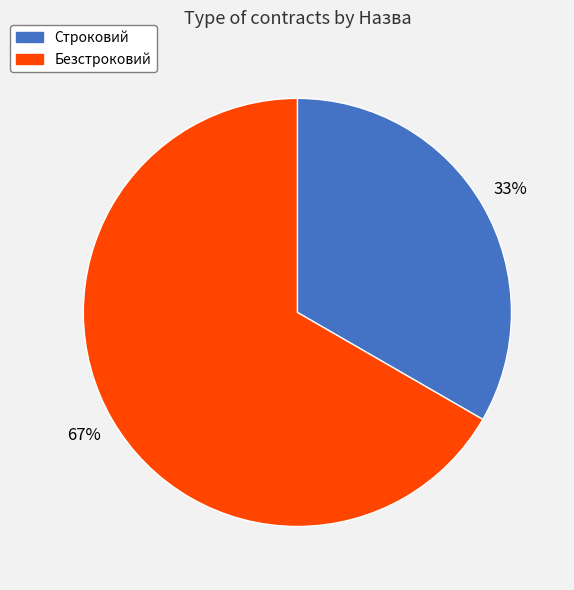

Approximately how many times larger is the value at Строковий compared to Безстроковий?

0.5